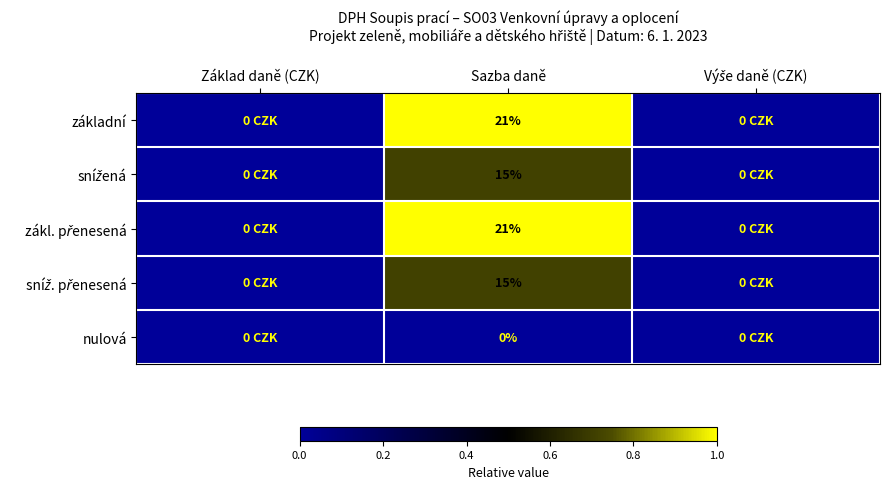

At which category is the sum across all series the highest?

Sazba daně